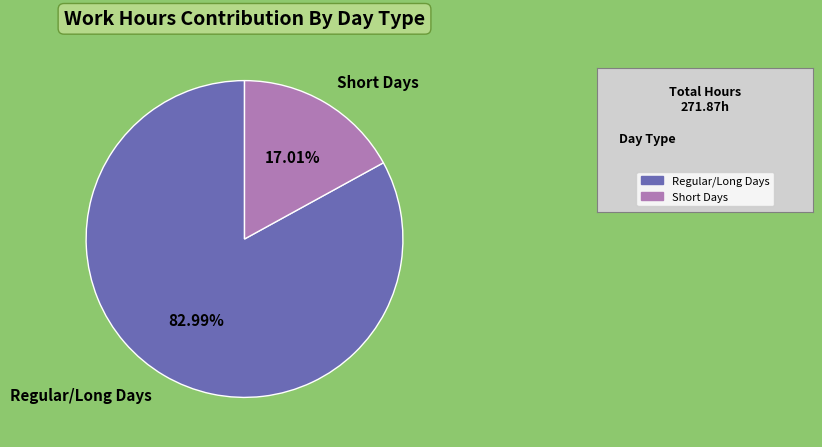

Between Regular/Long Days and Short Days, which is larger?

Regular/Long Days